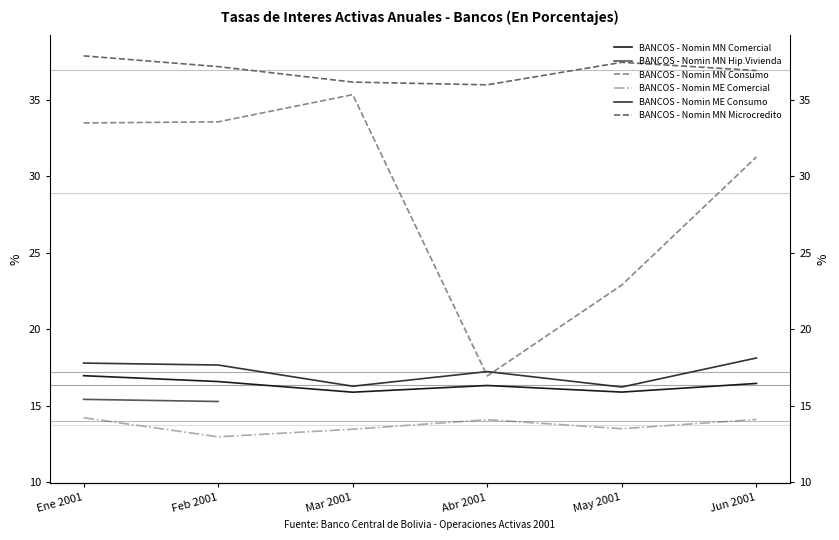

What is the label of the 6th point from the left?

Jun 2001